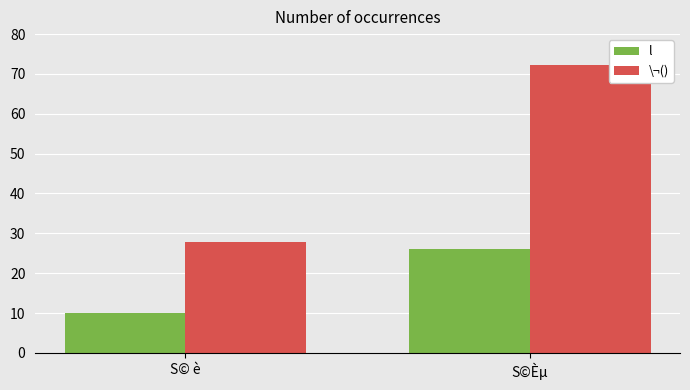

Is the value of l at S©Èµ greater than the value of \¬() at S©Èµ?

No